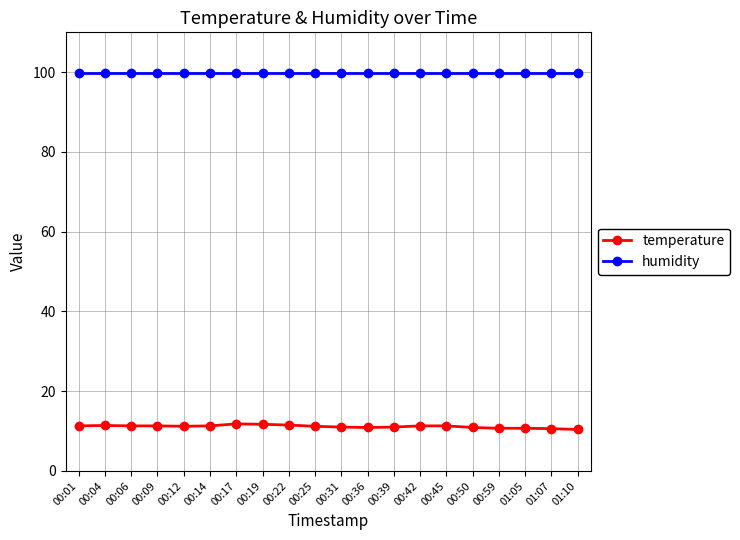

What is the approximate value of temperature at 00:09?

11.3